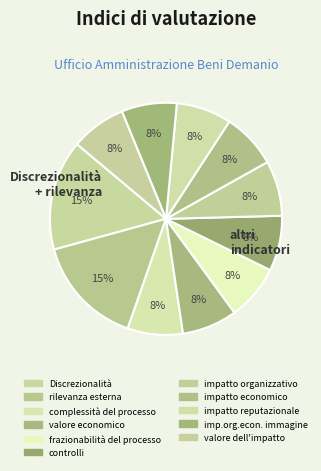

Which has a higher value, valore dell'impatto or impatto economico?

valore dell'impatto